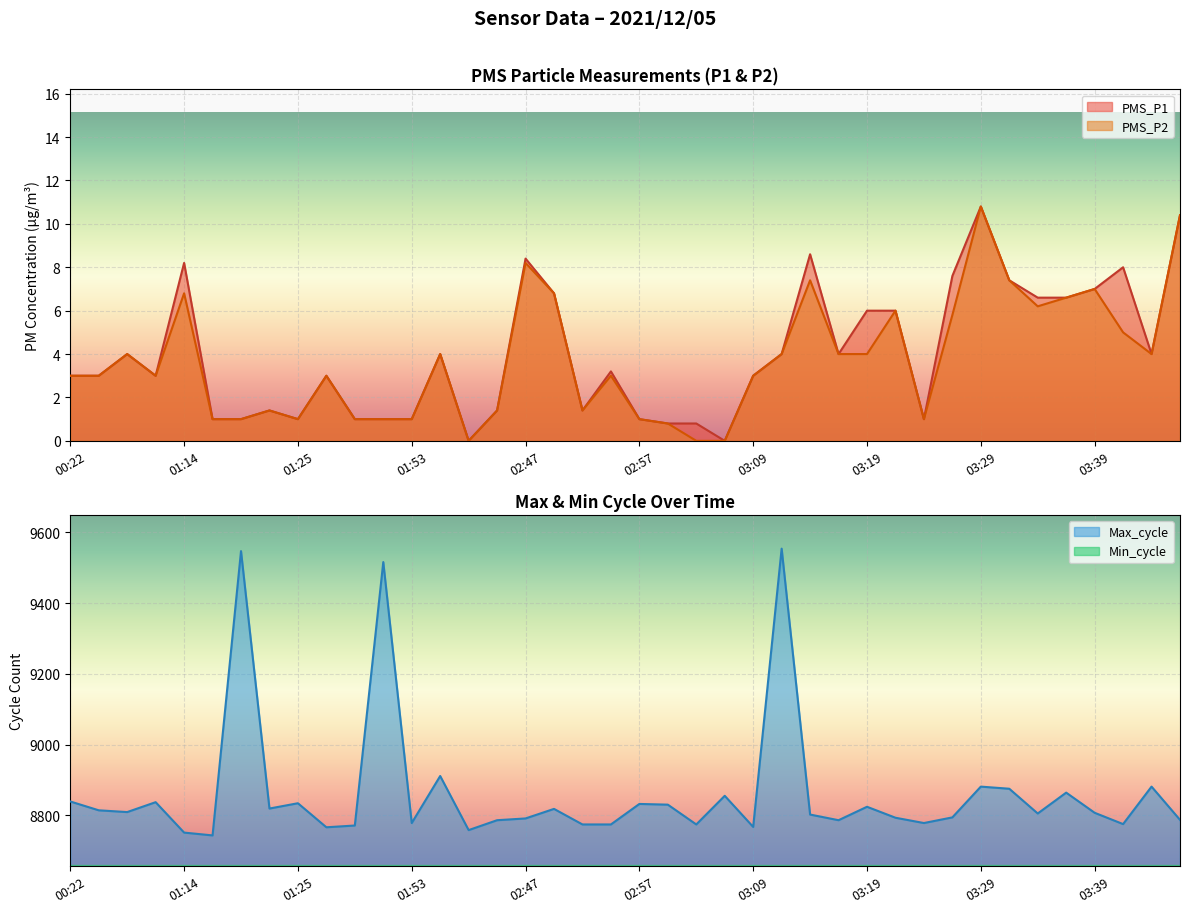

What is the difference between the maximum and minimum values in the Max_cycle series?

811.0